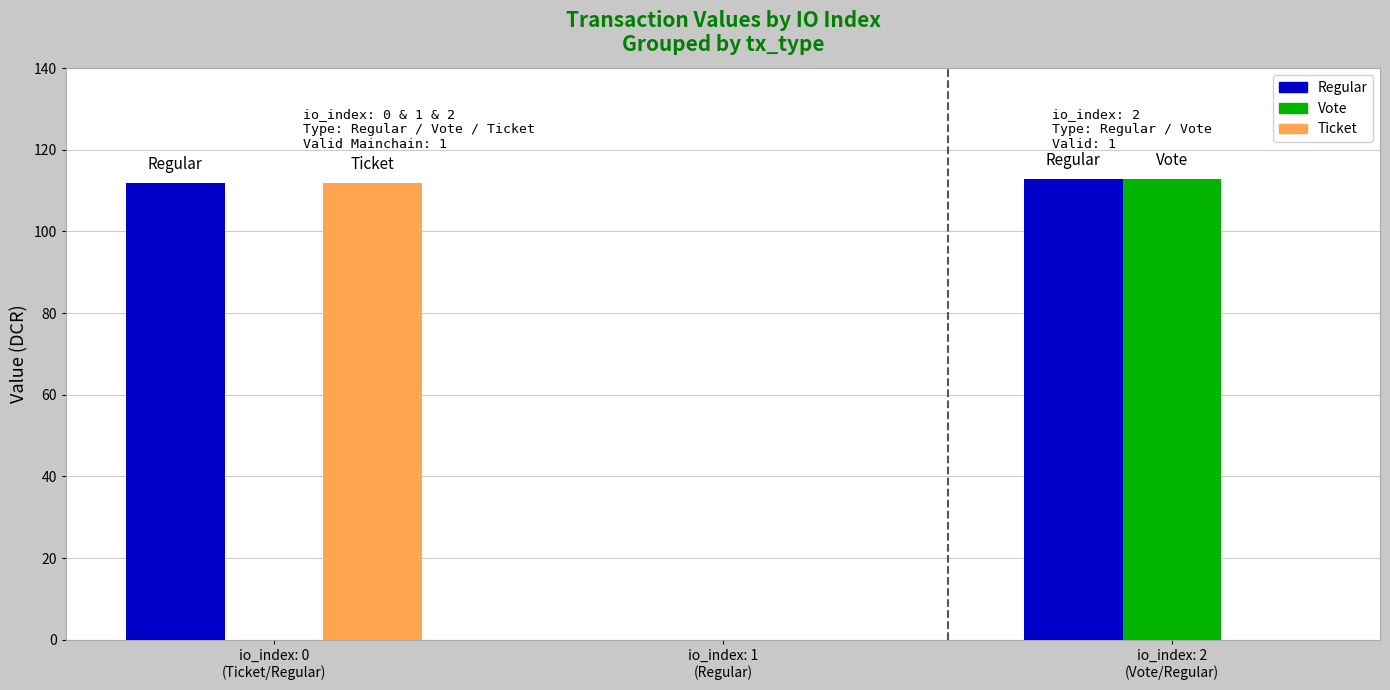

What is the sum of all Ticket values?

111.8